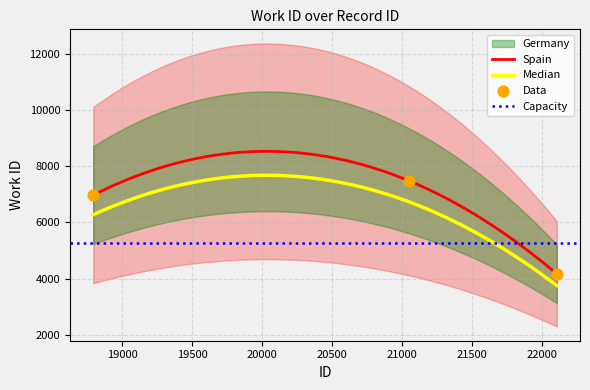

Which has a higher value, 18792 or 22106?

18792